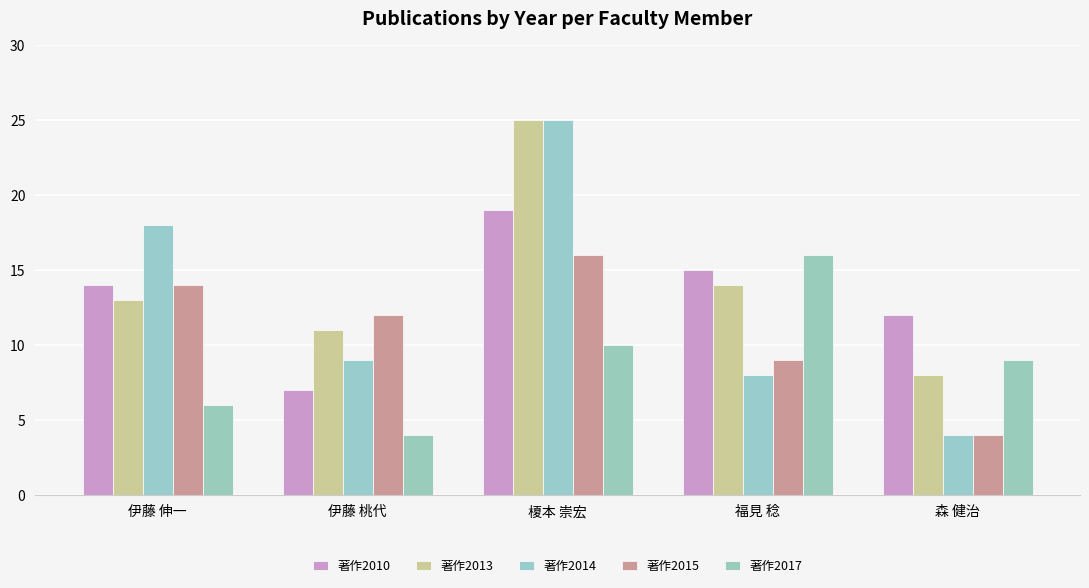

The value of 著作2014 at 伊藤 伸一 is 25. True or false?

False